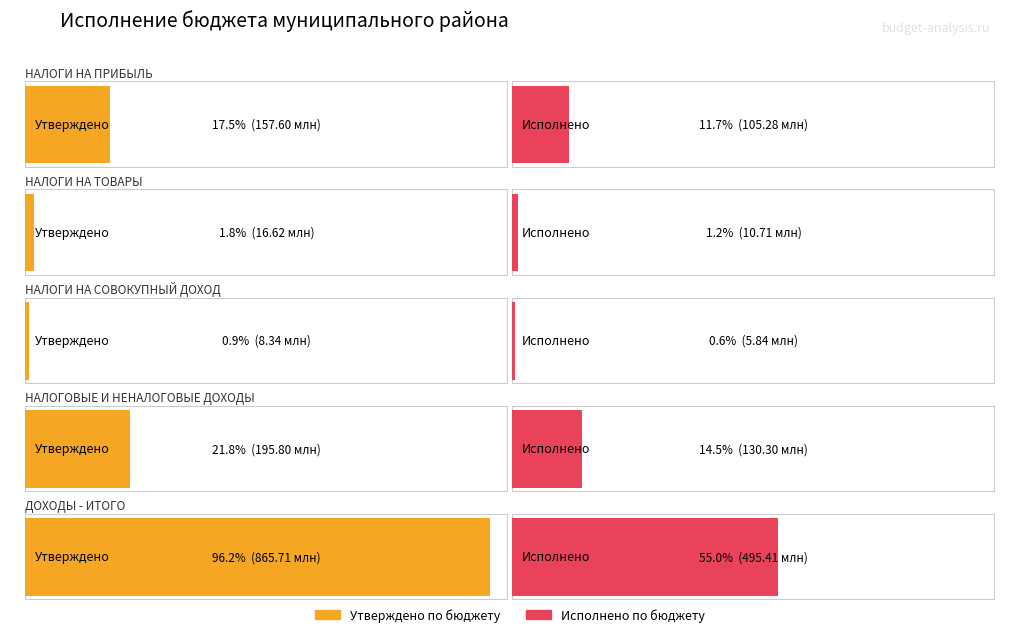

Which category has the lowest value in the Утверждено series?

НАЛОГИ НА СОВОКУПНЫЙ ДОХОД